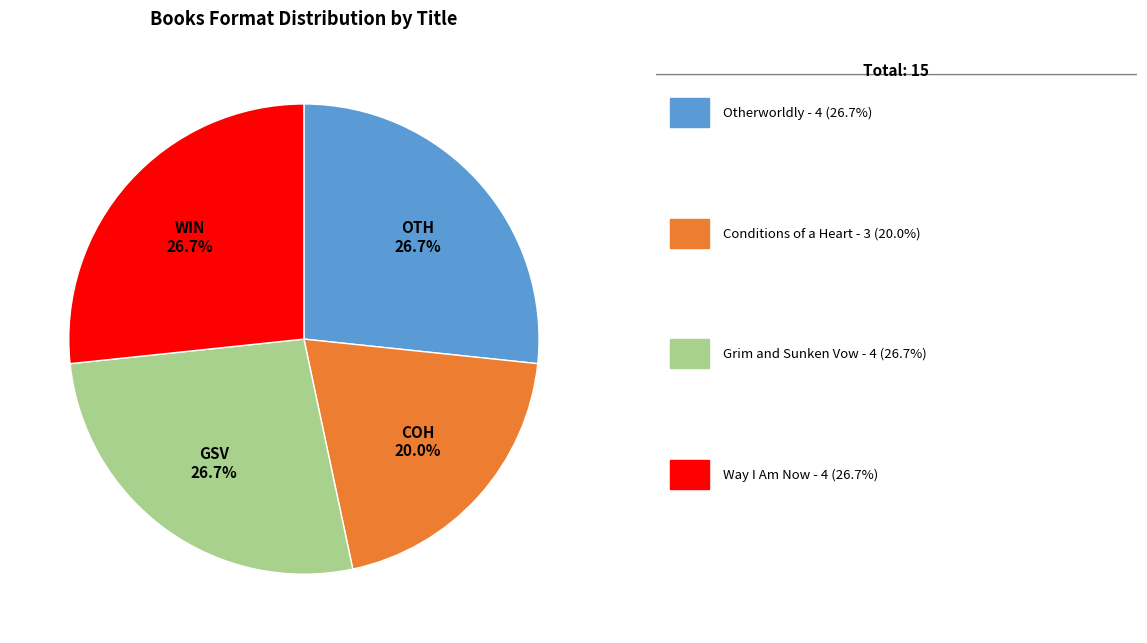

Is there any slice that represents more than half of the pie?

No